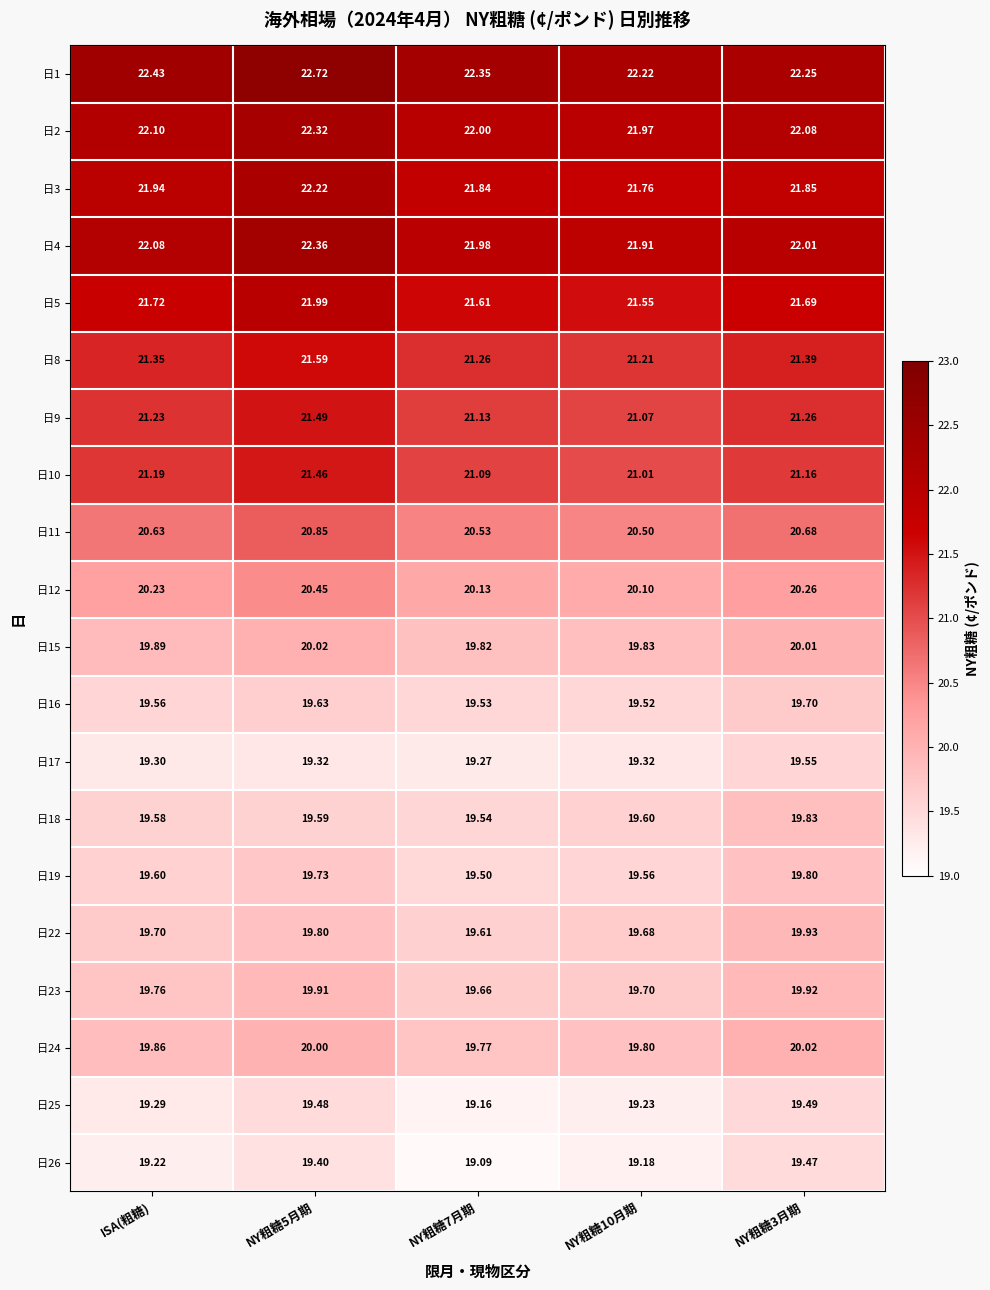

Where does the 日2 series first go above 22?

ISA(粗糖)